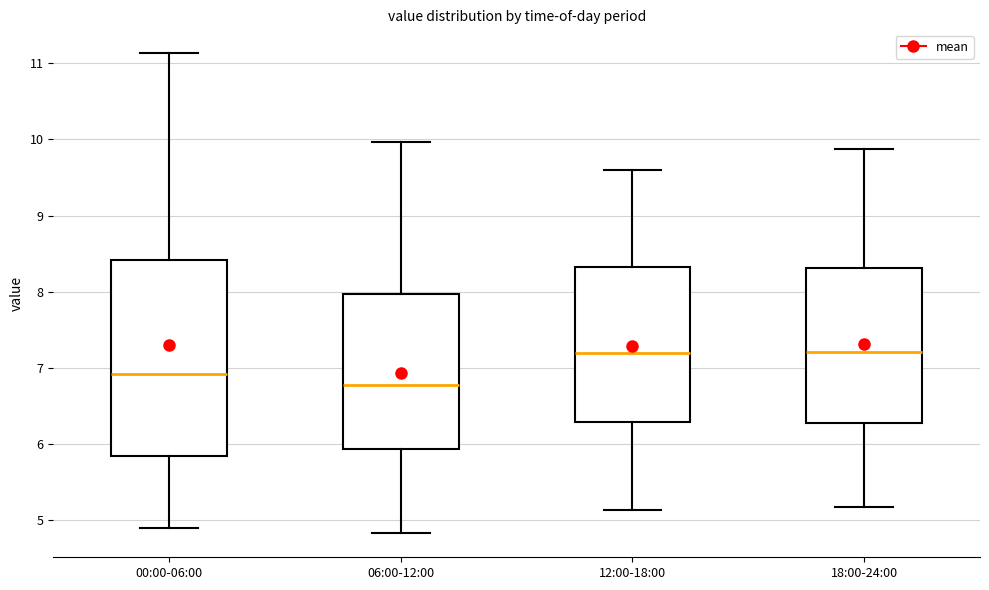

Where does the median line of the box for 18:00-24:00 sit on the y-axis? The values are not printed on the chart, so give them approximately, as read against the axis.

7.2